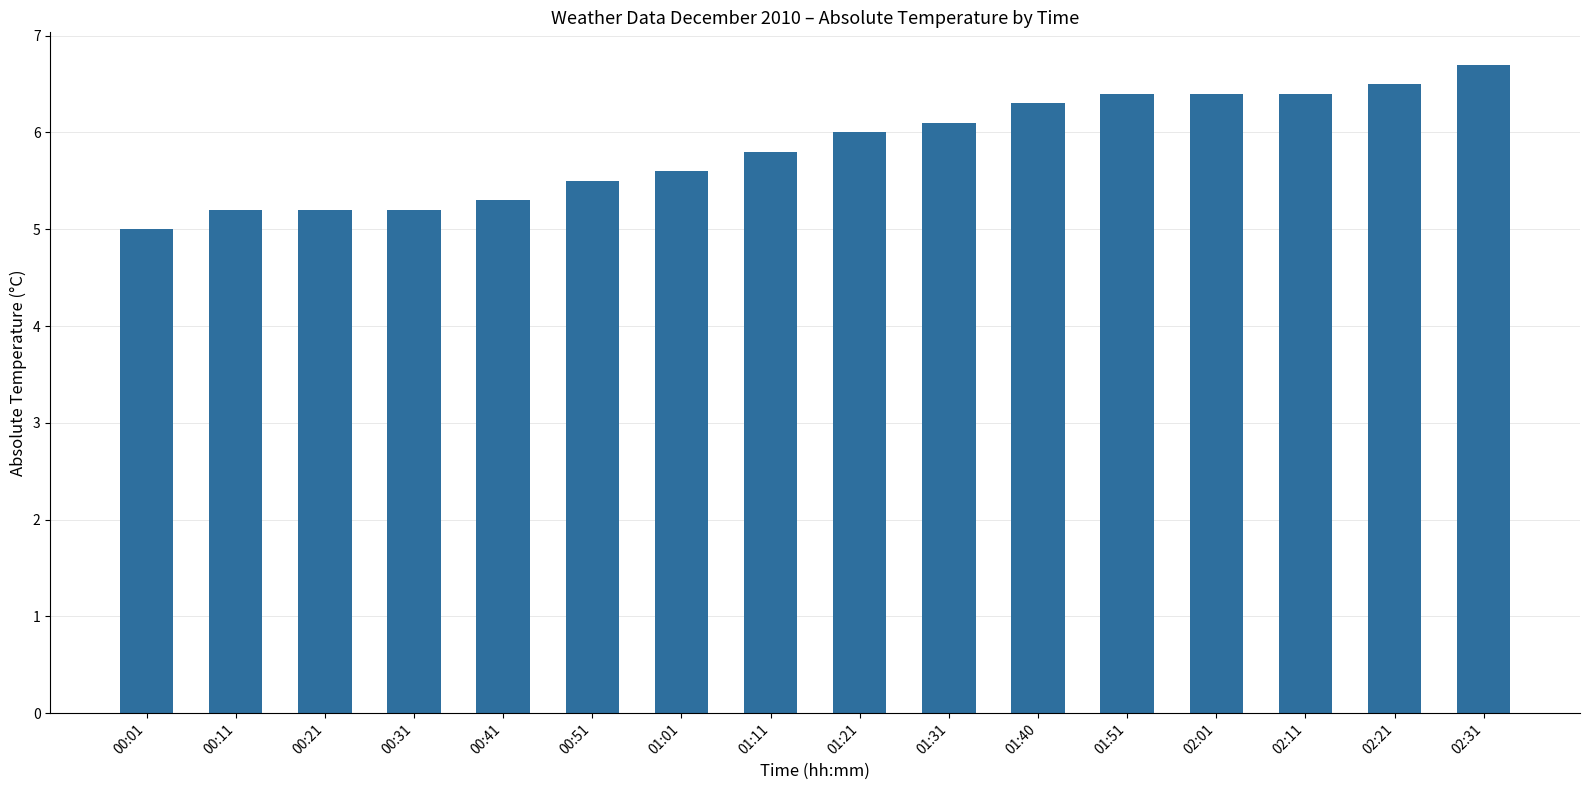

The chart shows a value of 6.4 at 01:51. True or false?

True